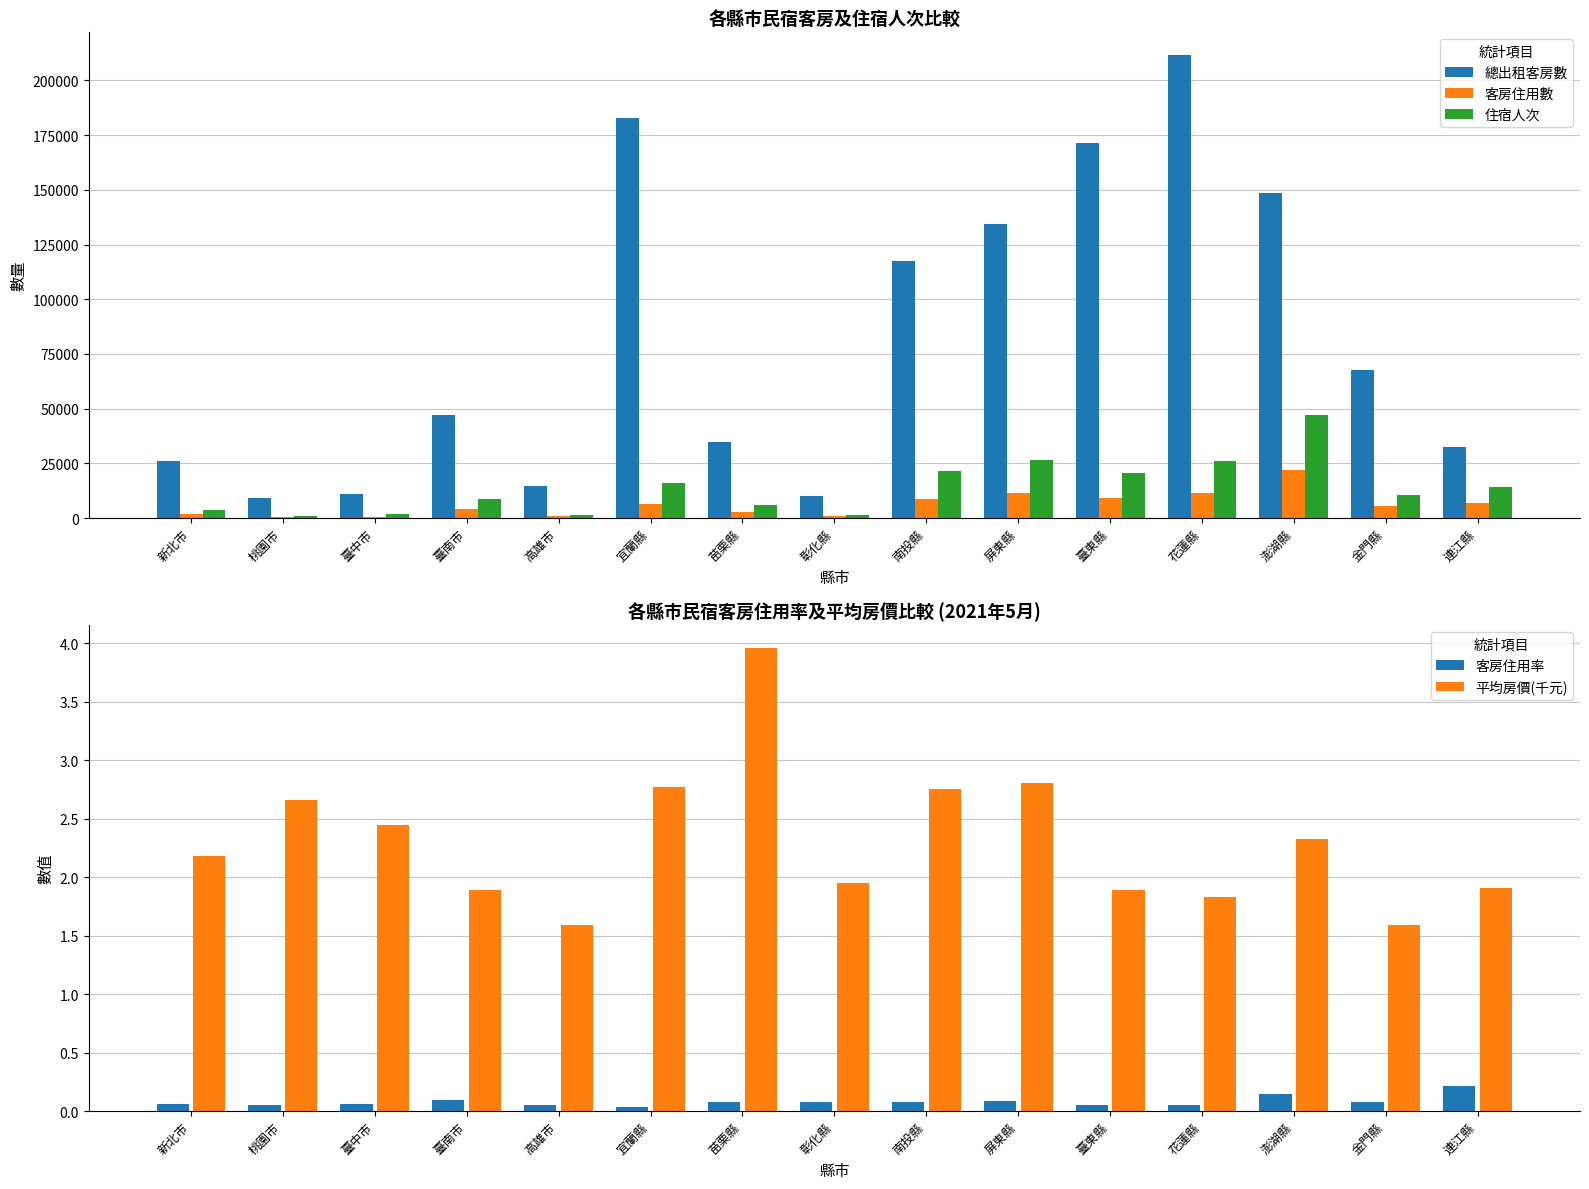

Which has a higher value, 苗栗縣 or 南投縣?

南投縣